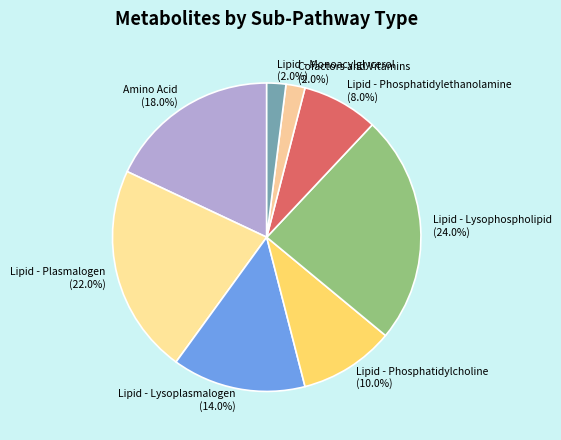

To the nearest percent, what is the difference between the largest and smallest slice percentages?

22%